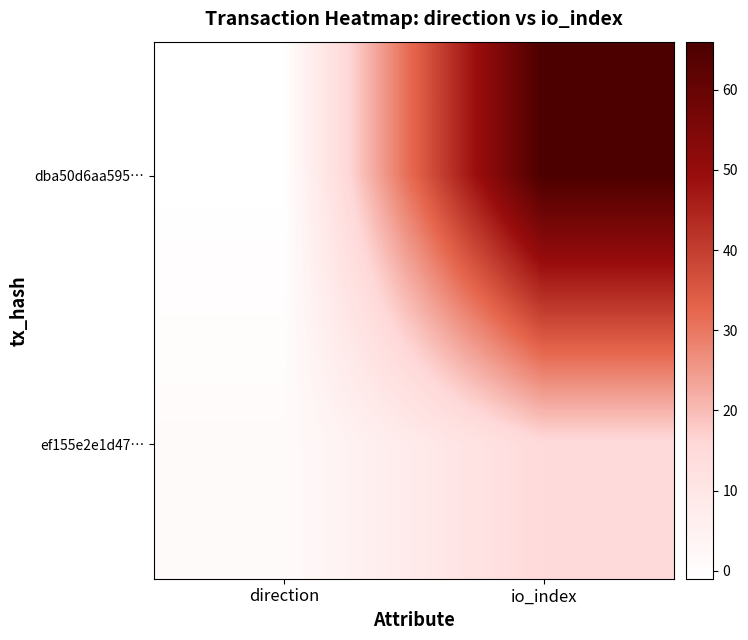

What is the spread (max minus min) of values at io_index?

51